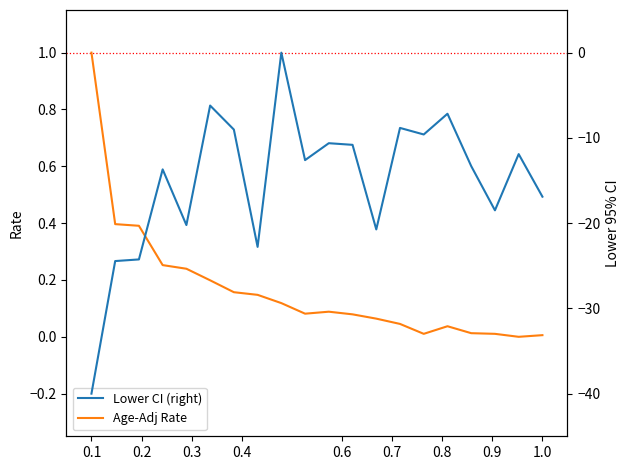

How many interior local peaks does the Lower CI (right) series have?

7